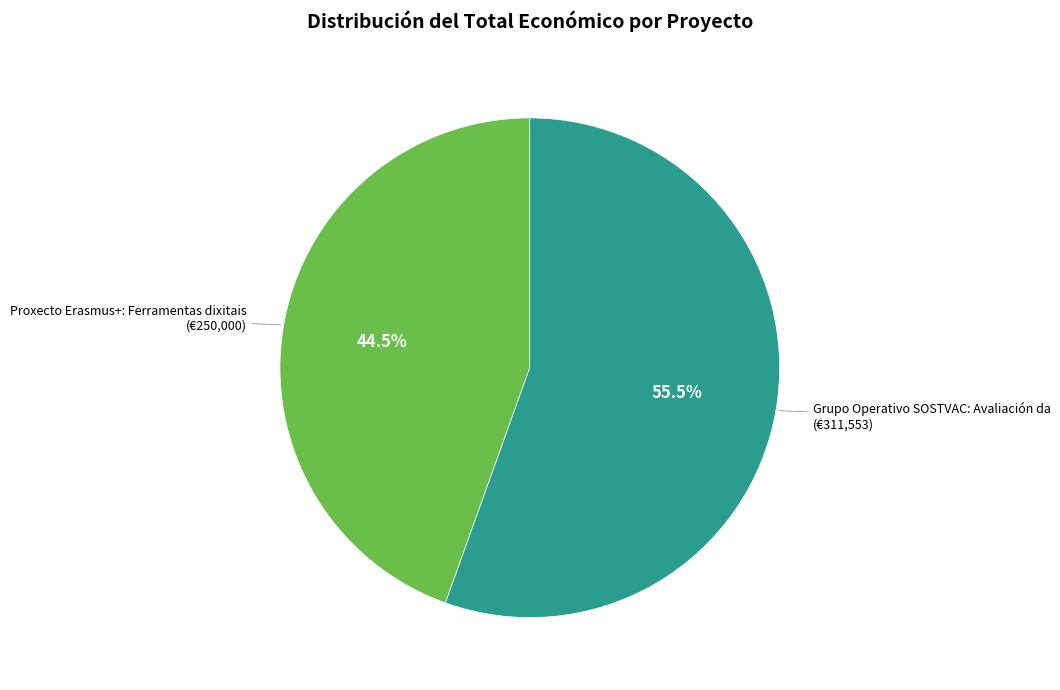

Rank the categories by value from highest to lowest.

Grupo Operativo SOSTVAC: Avaliación da, Proxecto Erasmus+: Ferramentas dixitais